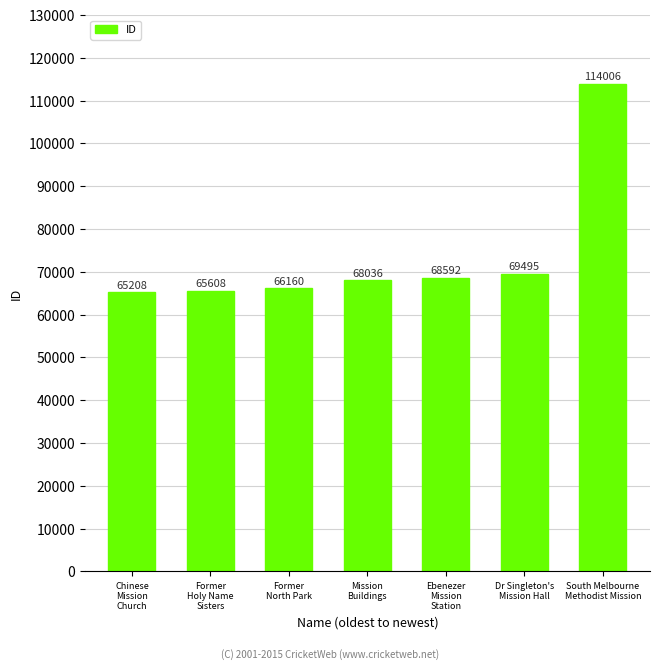

What is the sum of all values?

517105